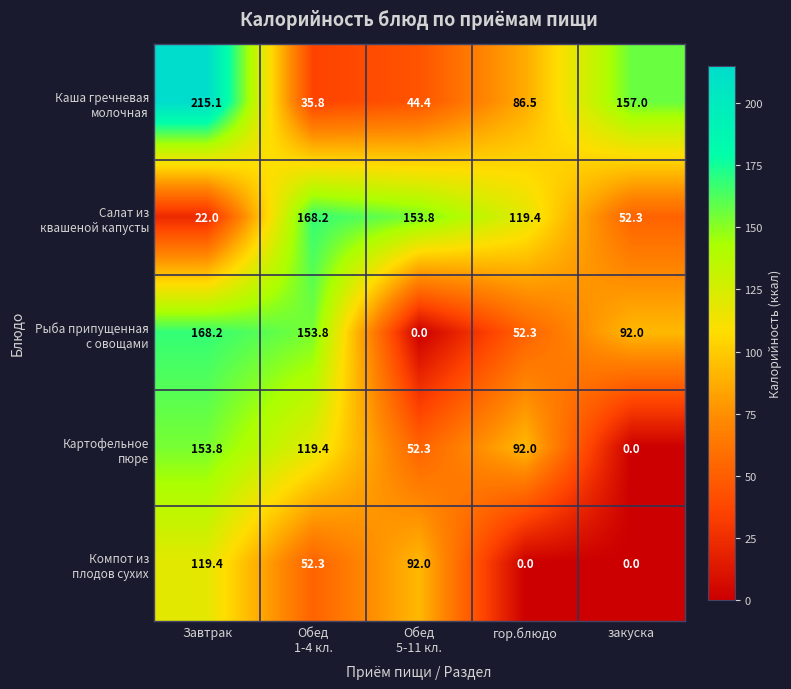

At which category does the chart reach its peak across all series?

Завтрак